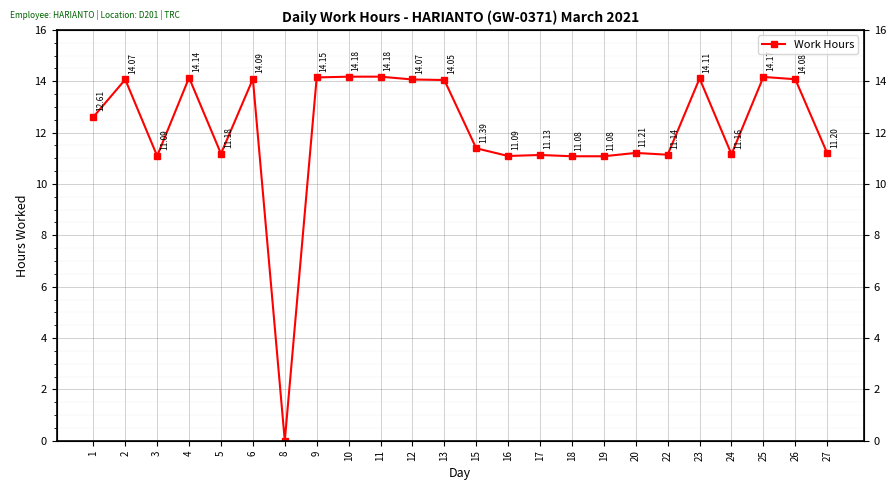

What is the sum of the values at 12 and 15?

25.5